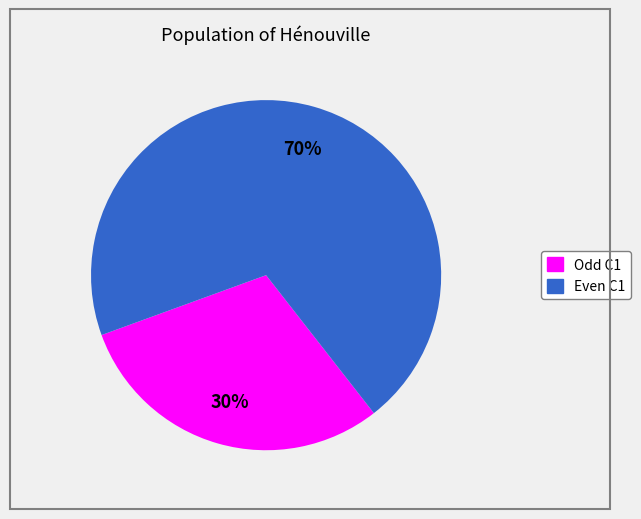

To the nearest percent, what is the average slice percentage?

50%